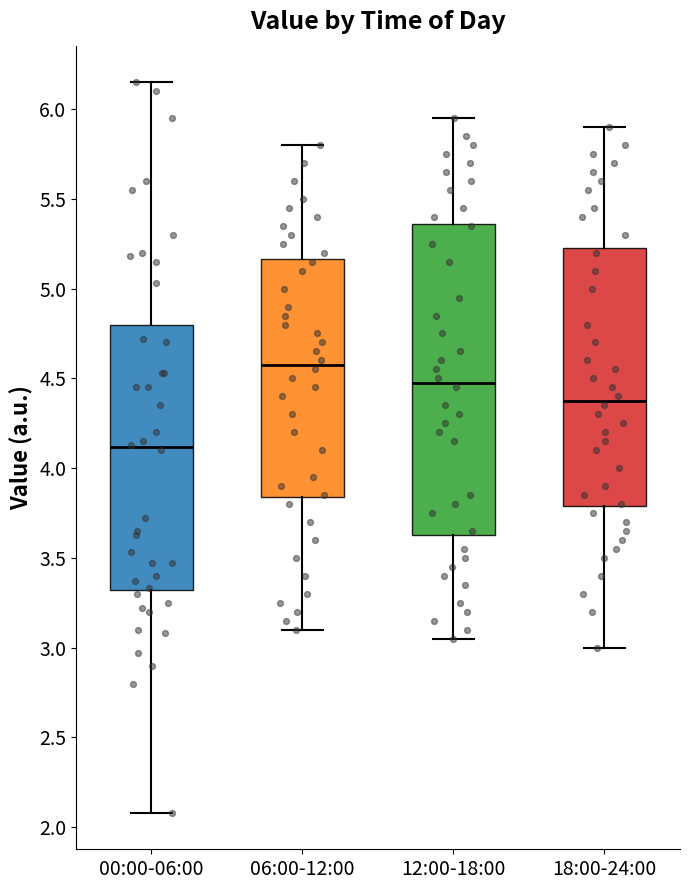

Reading left to right, read every box against the y-axis: the position of its median line, the range the box covers, and the ends of its whiskers. The values are not printed on the chart, so give them approximately, as read against the axis.

00:00-06:00: median 4.10, box 3.30 to 4.80, whiskers 2.10 to 6.15
06:00-12:00: median 4.60, box 3.85 to 5.15, whiskers 3.10 to 5.80
12:00-18:00: median 4.50, box 3.65 to 5.35, whiskers 3.05 to 5.95
18:00-24:00: median 4.40, box 3.80 to 5.25, whiskers 3.00 to 5.90